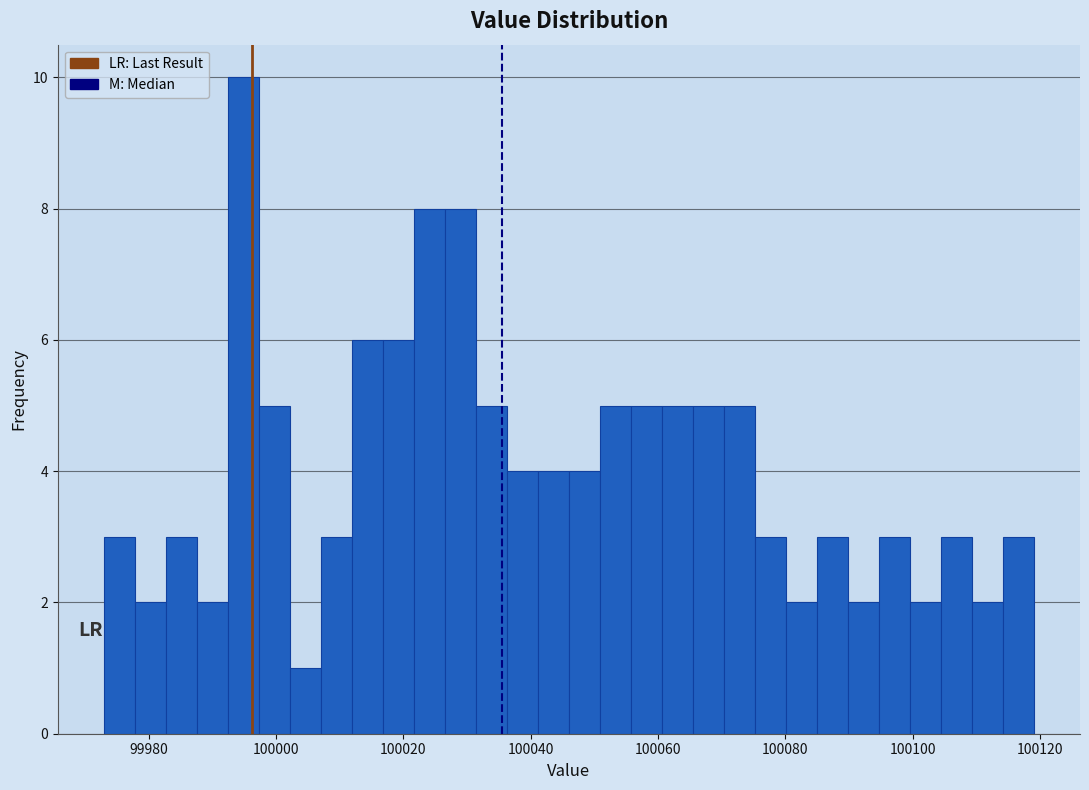

Read against the x-axis, roughly where is the centre of the tallest bar?

99994